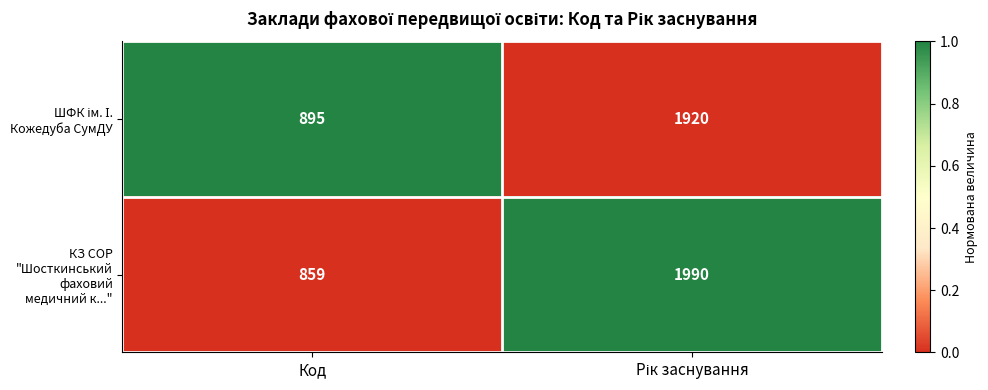

Which category has the lowest value in the КЗ СОР "Шосткинський фаховий медичний к..." series?

Код